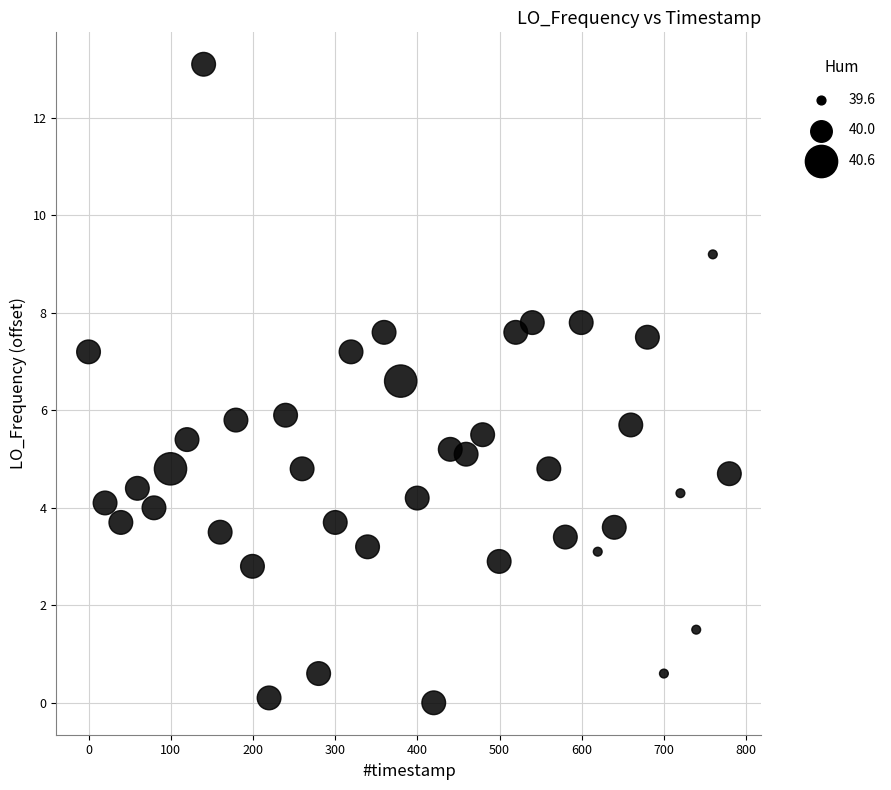

What is the range of Y values (max minus min)?

13.1